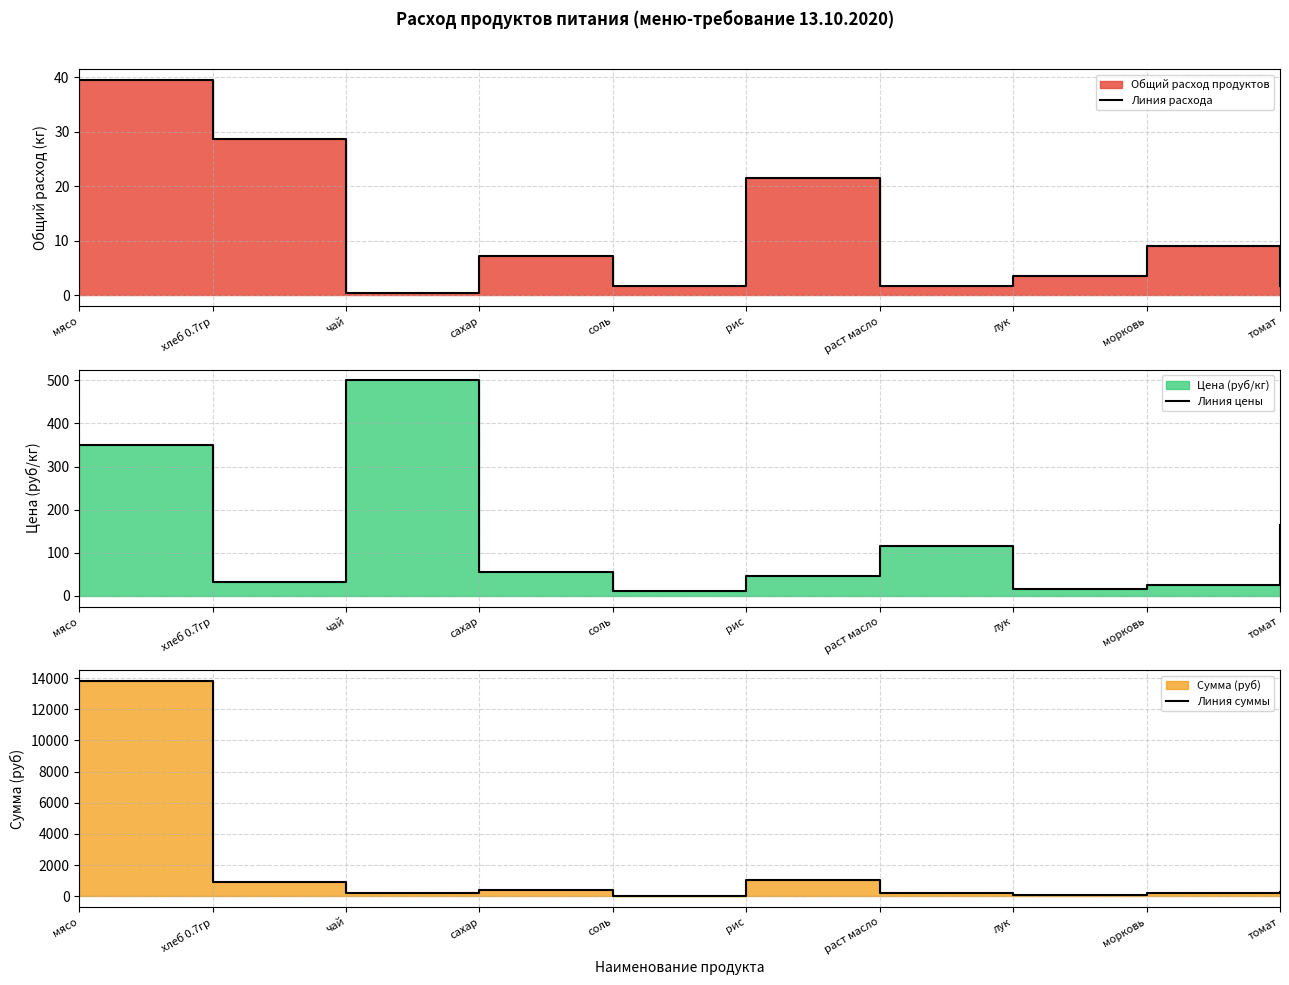

Which category has the highest value in the Линия расхода series?

мясо